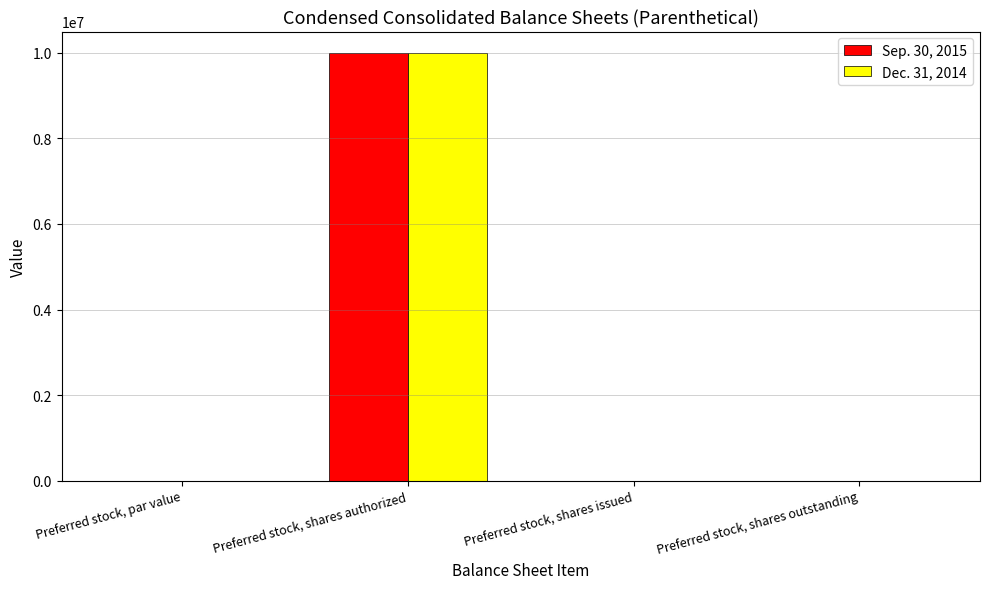

Which category has the highest value across all series?

Preferred stock, shares authorized